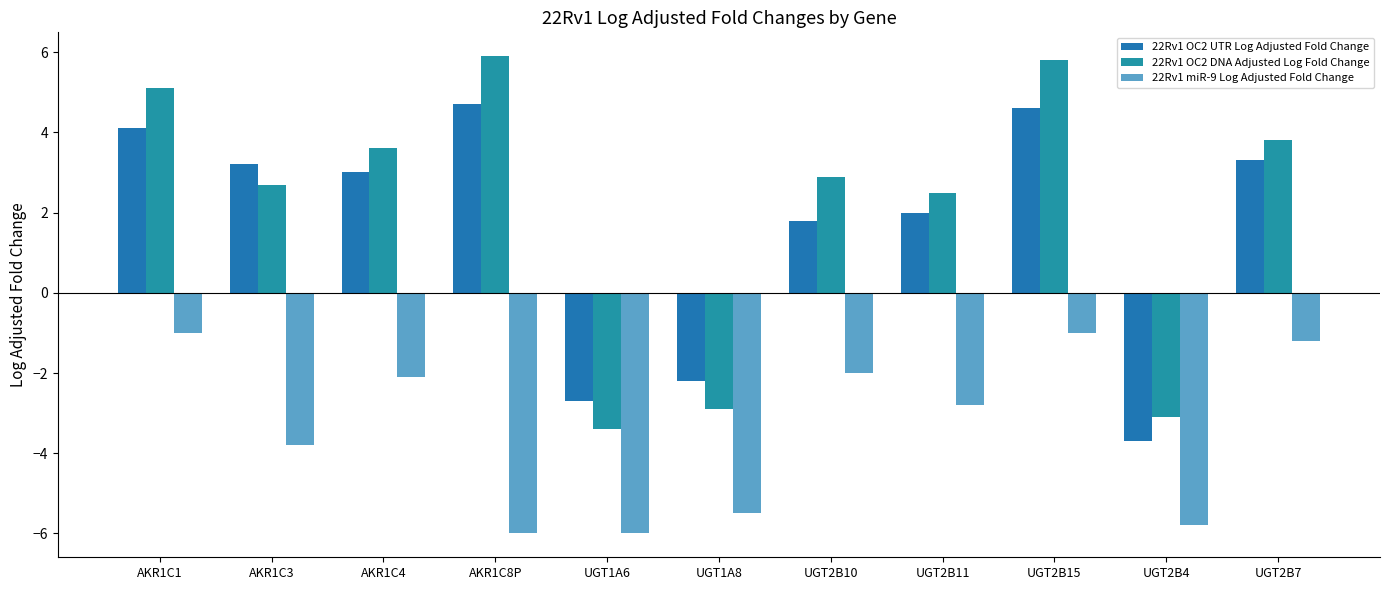

At which label is 22Rv1 OC2 DNA Adjusted Log Fold Change closest to 1?

UGT2B11